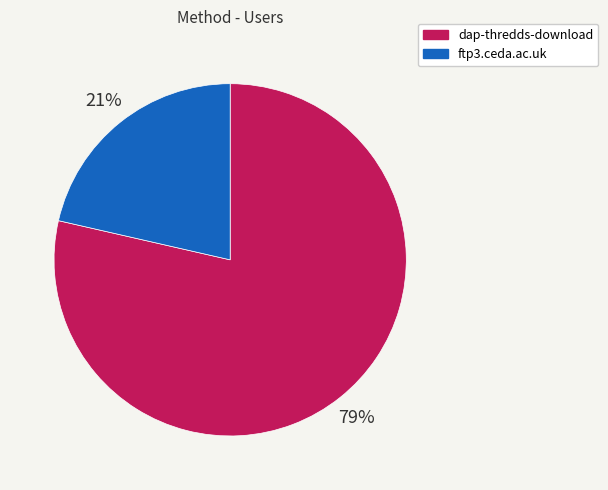

How many slices are in this pie chart?

2